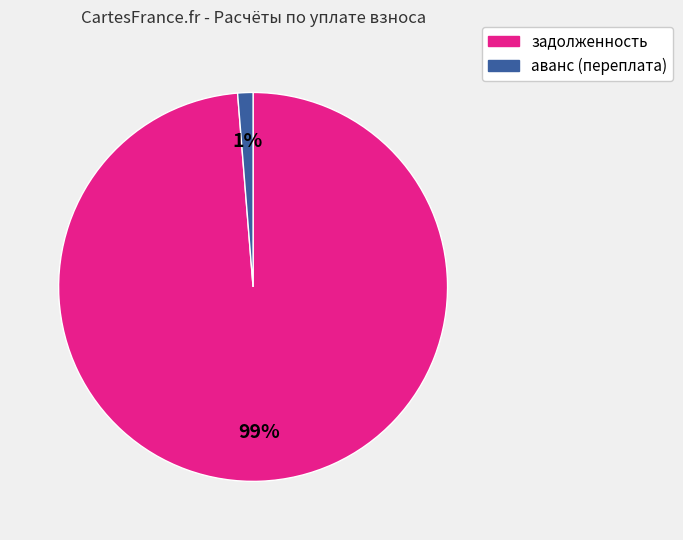

What is the largest slice in the pie chart?

задолженность